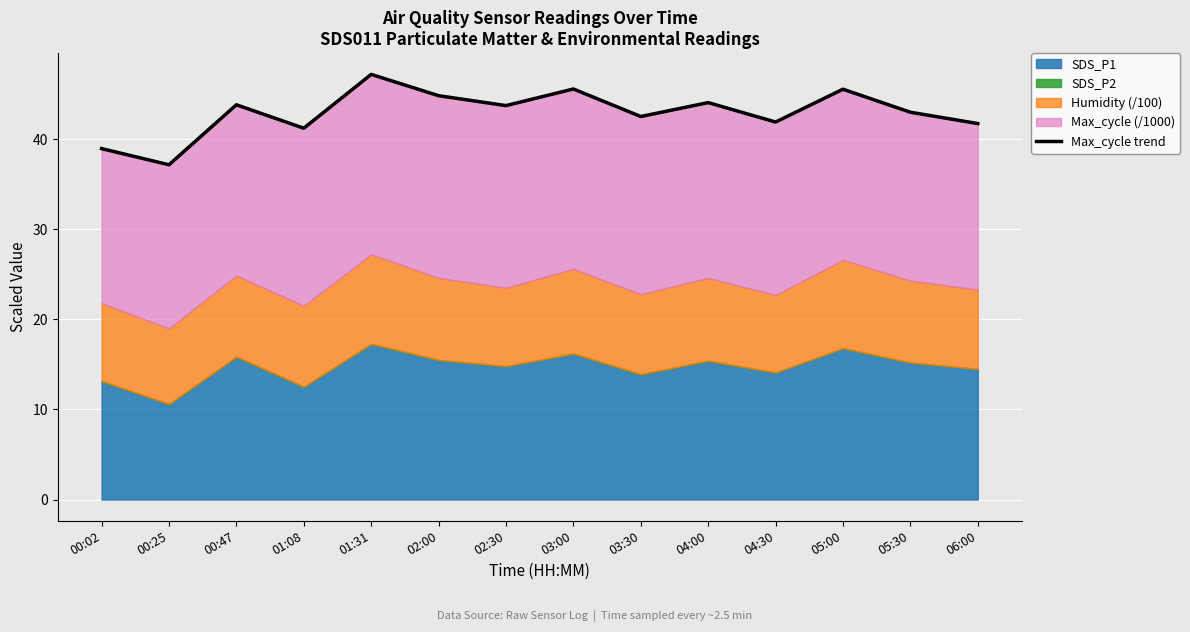

Reading left to right, extract all data points from this chart.

39.0	37.2	43.8	41.2	47.2	44.8	43.7	45.6	42.5	44.1	41.9	45.5	43.0	41.7